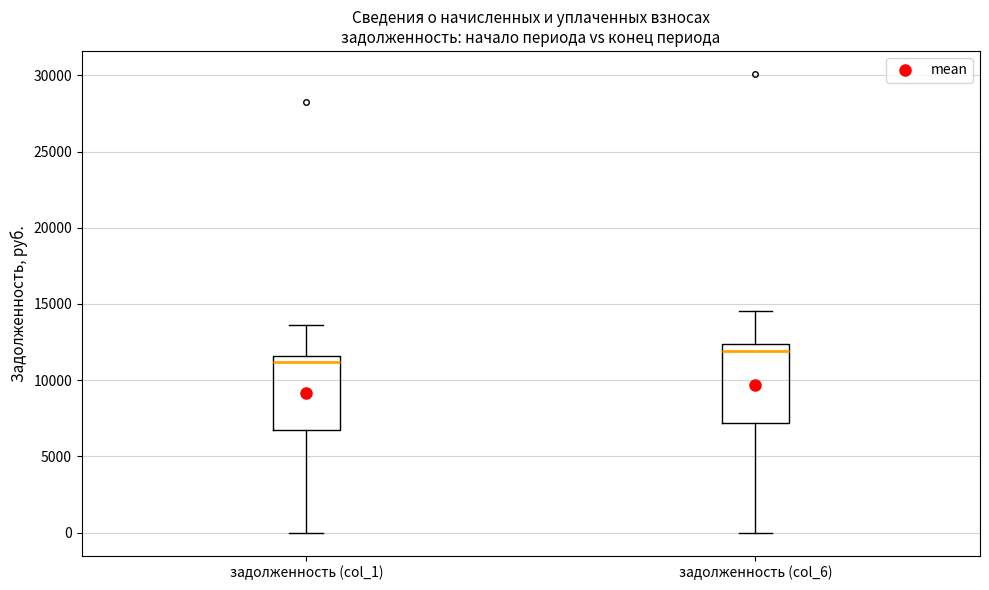

Where is the lower edge of the box for задолженность (col_6) on the y-axis? The values are not printed on the chart, so give them approximately, as read against the axis.

7000